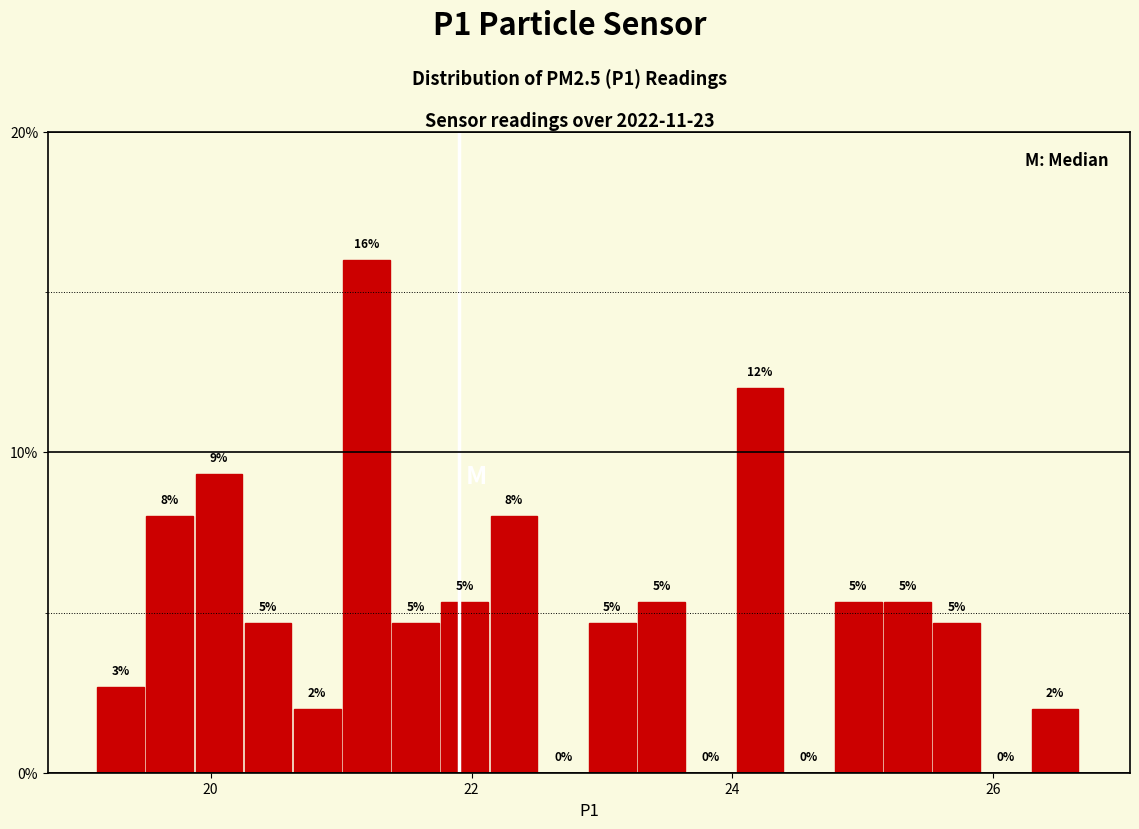

Read against the x-axis, roughly where is the centre of the tallest bar?

21.2